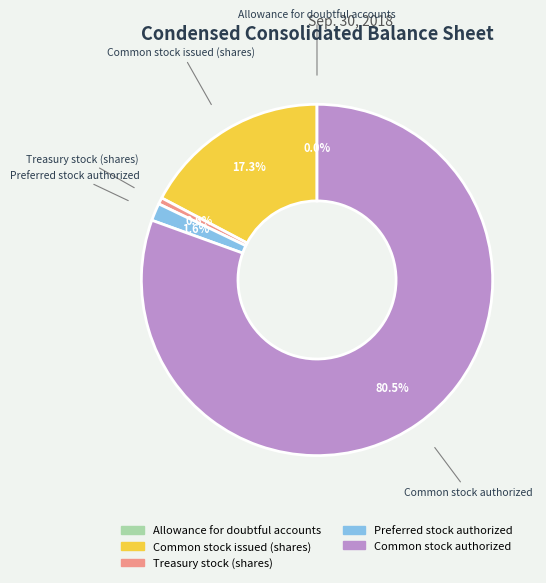

Do Common stock issued (shares) and Common stock authorized together represent more than half of the pie?

Yes